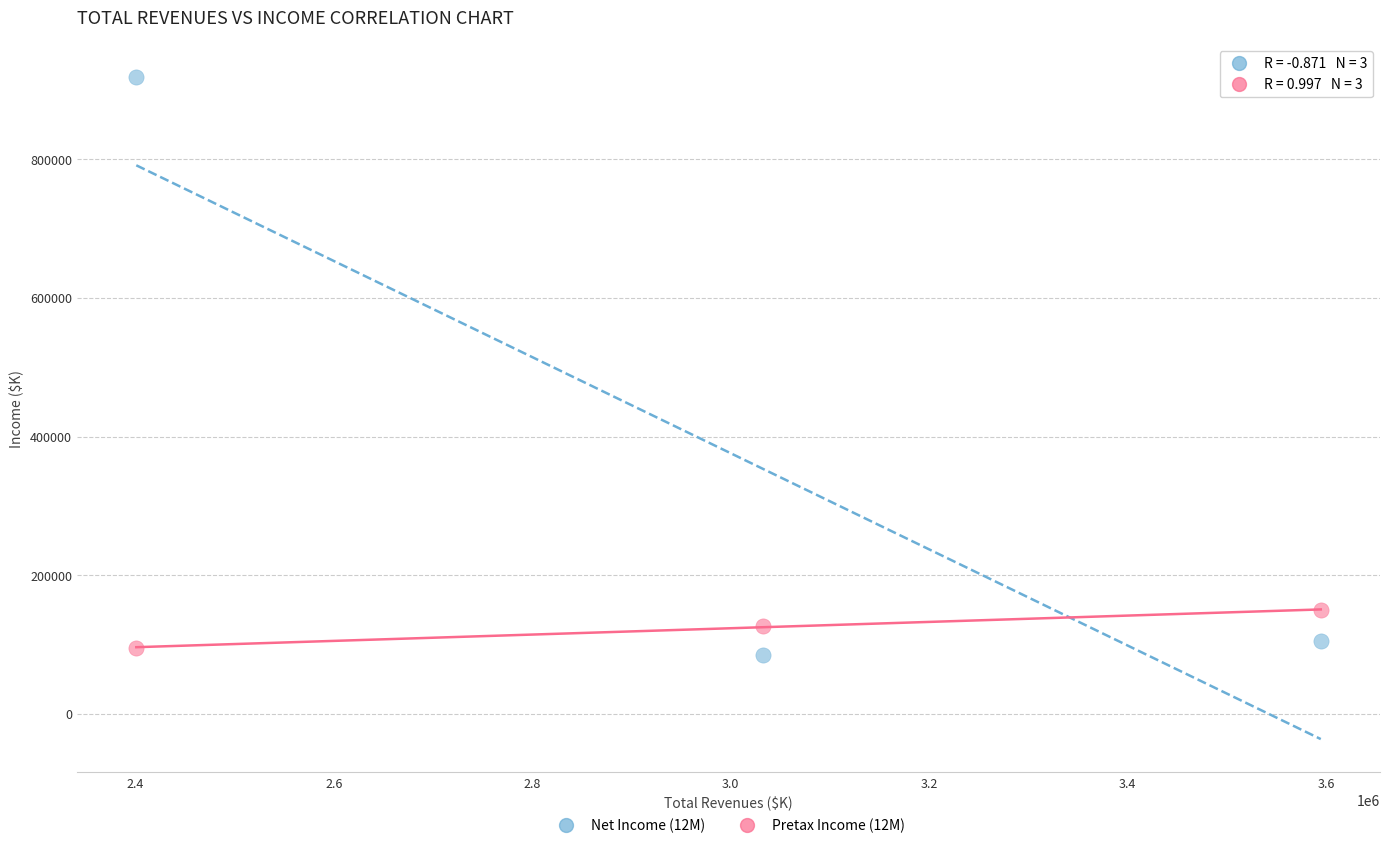

Across all series, what Y value is closest to 501496?

149315